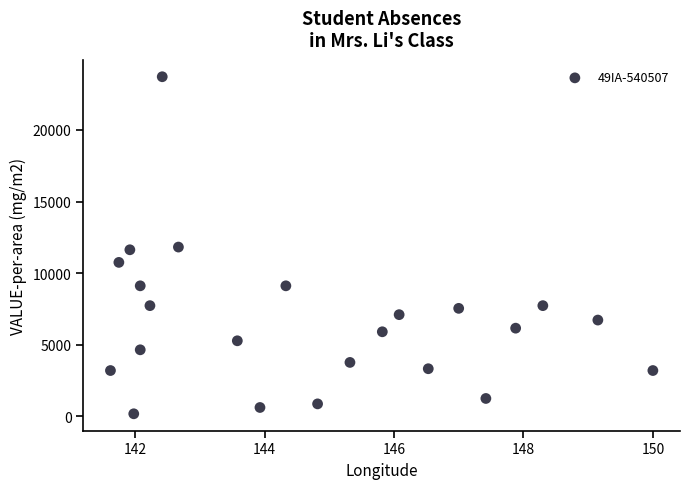

What is the range of X values (max minus min)?

8.4